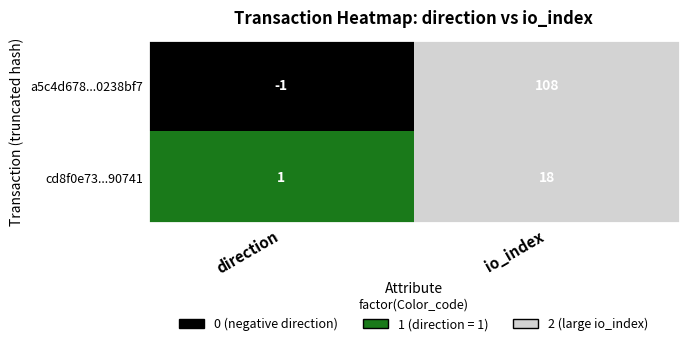

What is the approximate value of cd8f0e73...90741 at io_index, to the nearest 5?

20